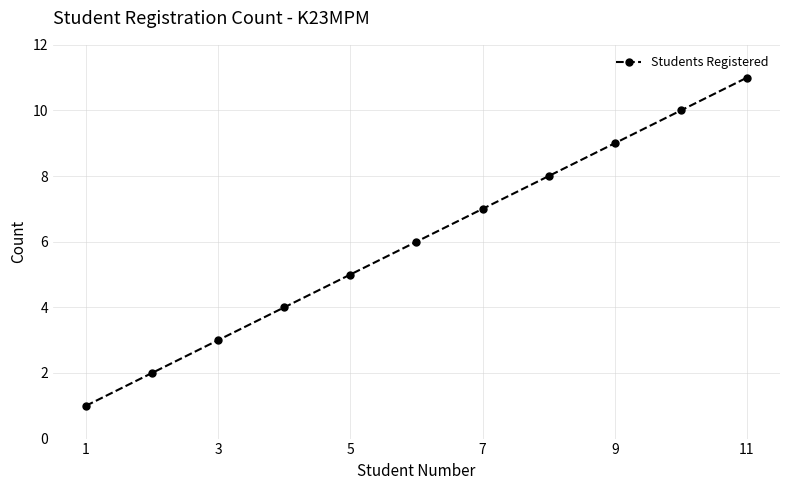

Does the chart display data point markers on the line(s)?

Yes